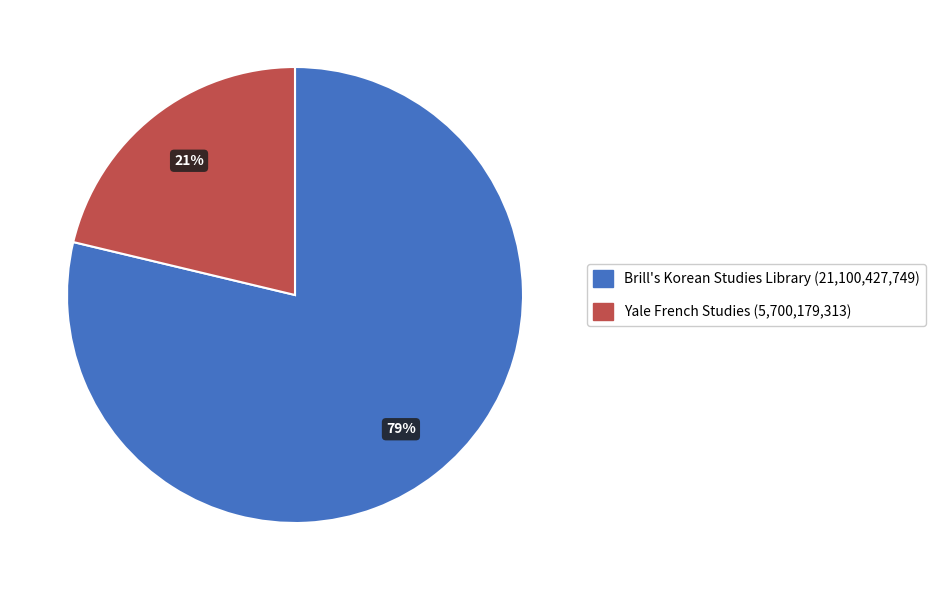

True or false: Brill's Korean Studies Library accounts for 84% of the total.

False